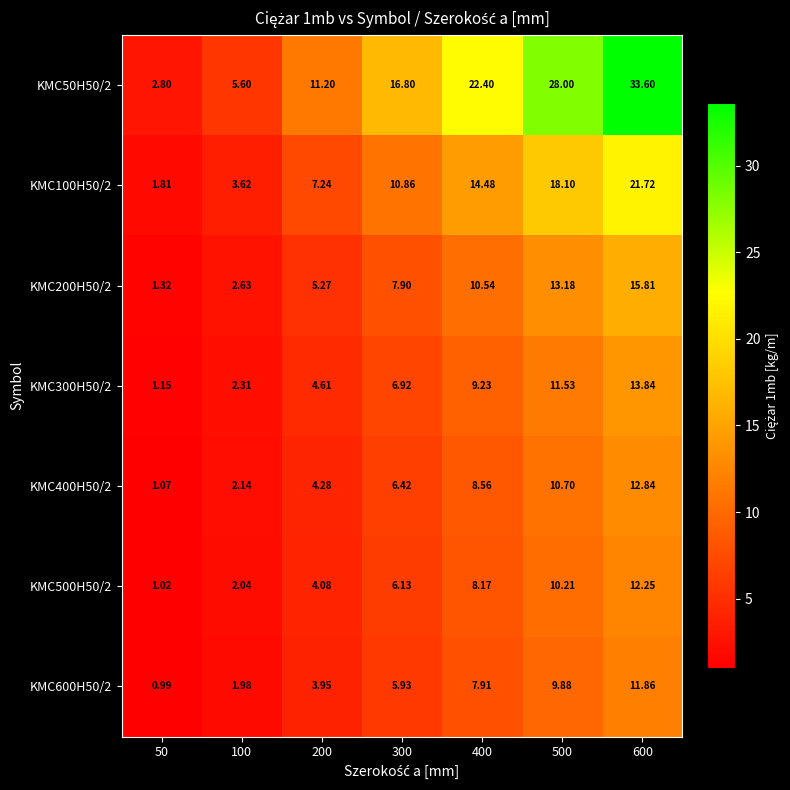

At how many categories does at least one series exceed 11?

5